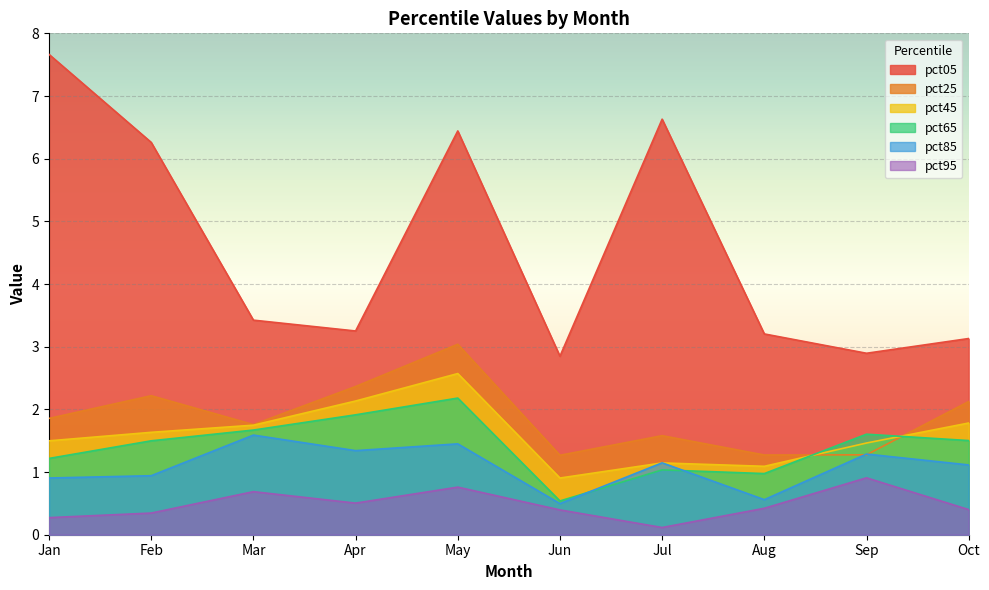

Which series has the largest range (max minus min)?

pct05